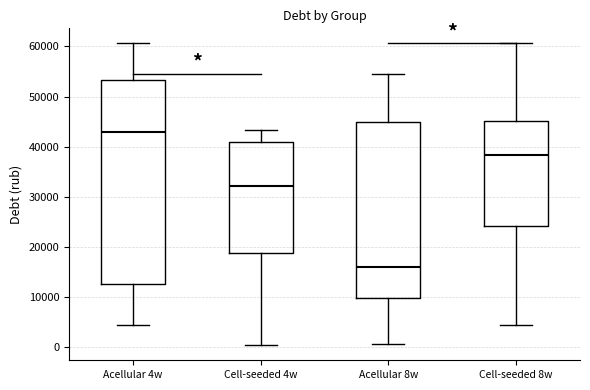

Which box is the tallest, from its lower edge to its upper edge?

Acellular 4w